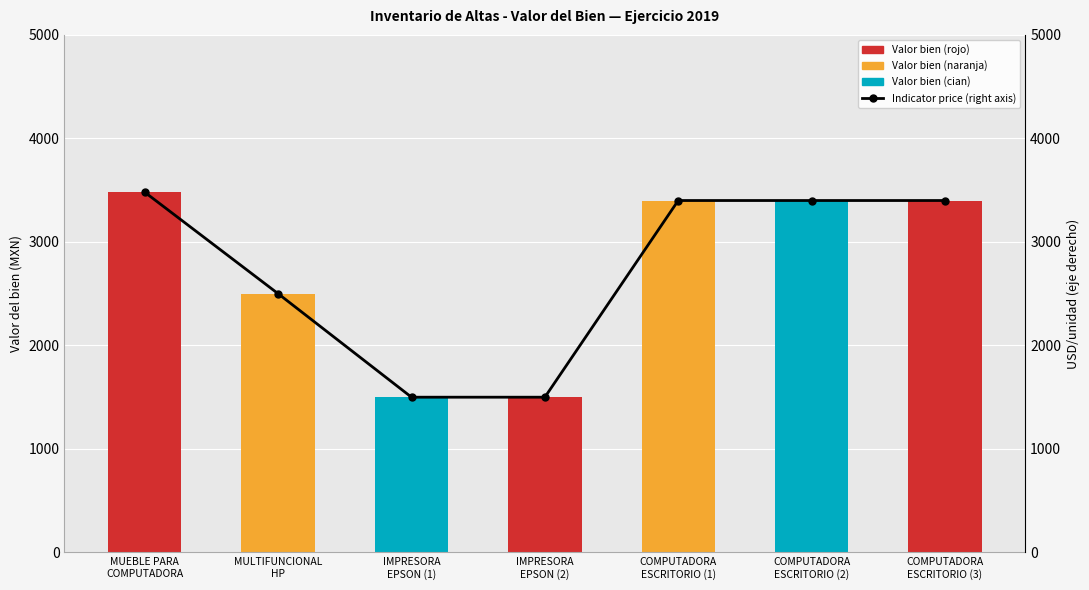

What position from the right is MULTIFUNCIONAL
HP?

6